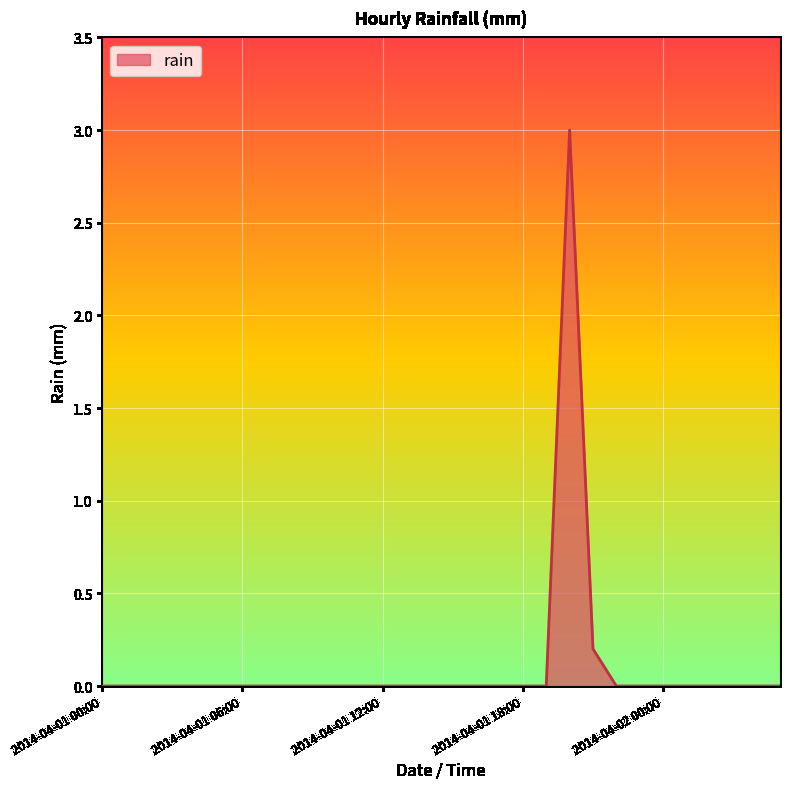

How many distinct data groups are displayed?

1